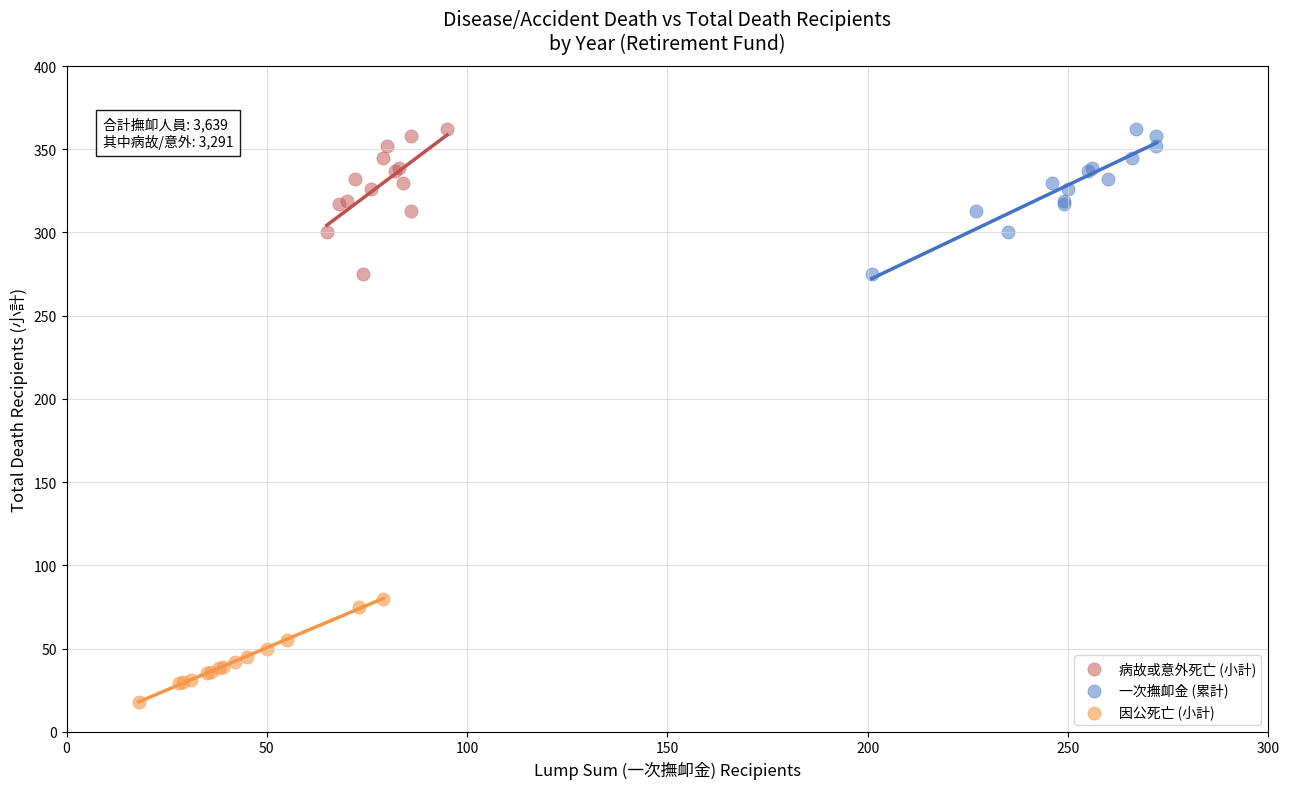

Which series contains the lowest Y value?

因公死亡 (小計)